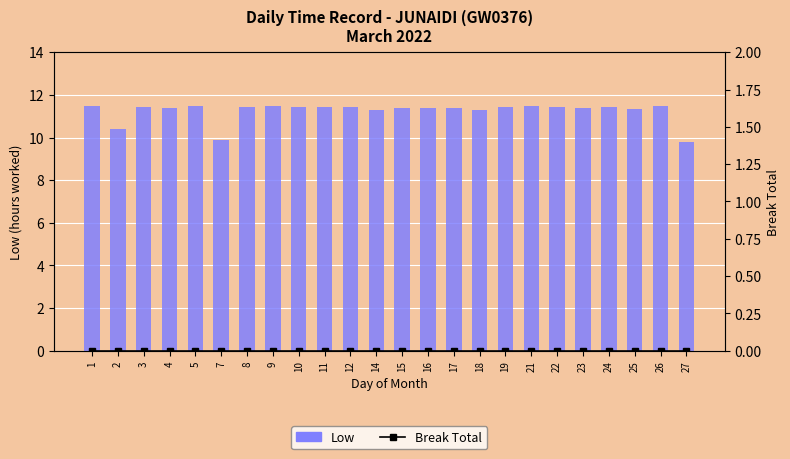

Which series has the widest spread of values?

Low